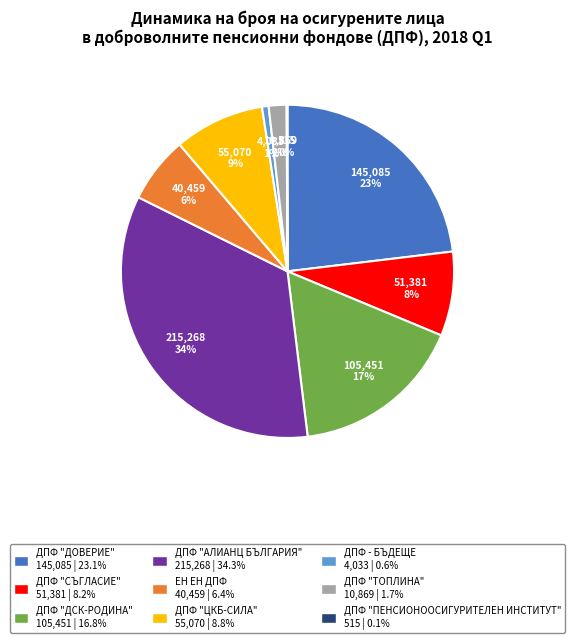

The ДПФ "ДСК-РОДИНА" slice represents 6% of the pie. True or false?

False